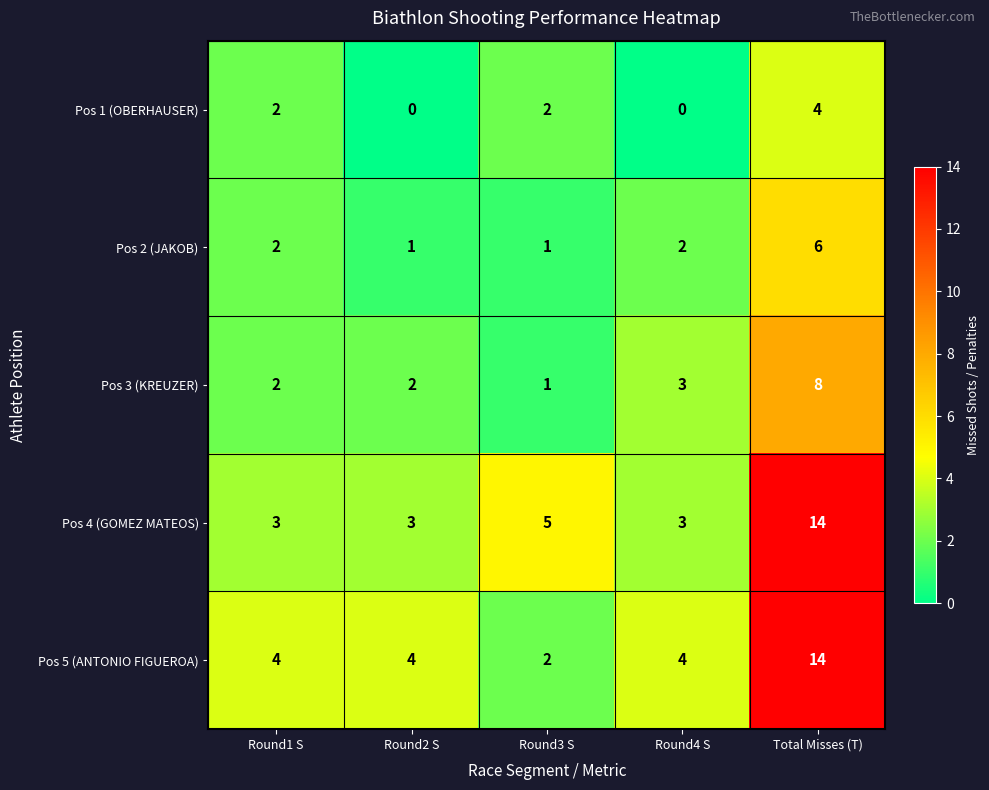

What is the difference between the maximum and minimum values in the Pos 2 (JAKOB) series?

5